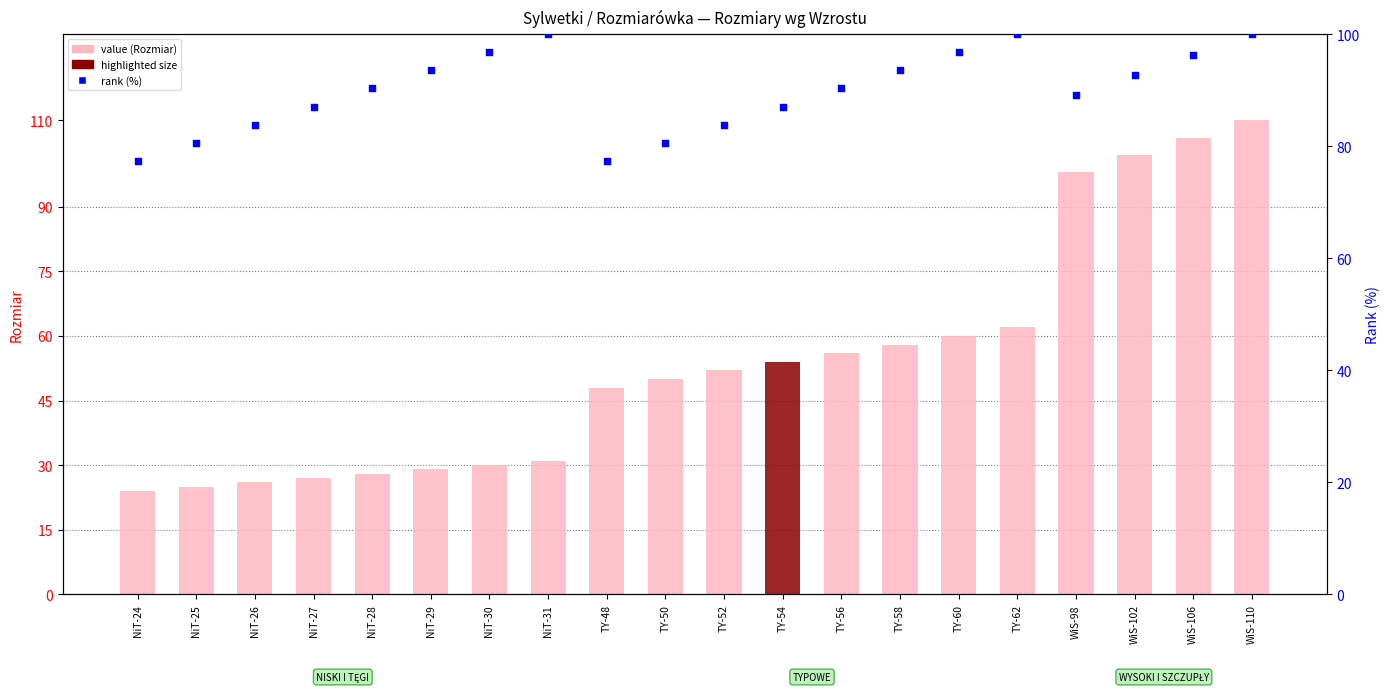

Which series contains the lowest Y value?

NISKI I TĘGI